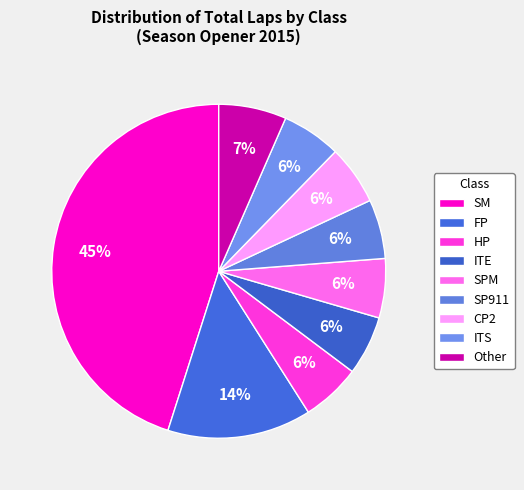

Do SM and FP together represent more than half of the pie?

Yes